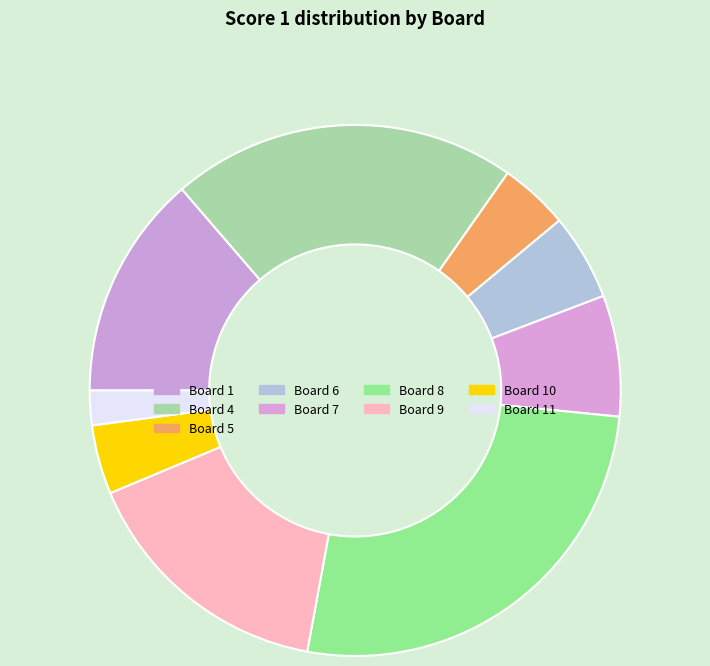

How many slices are in this pie chart?

9